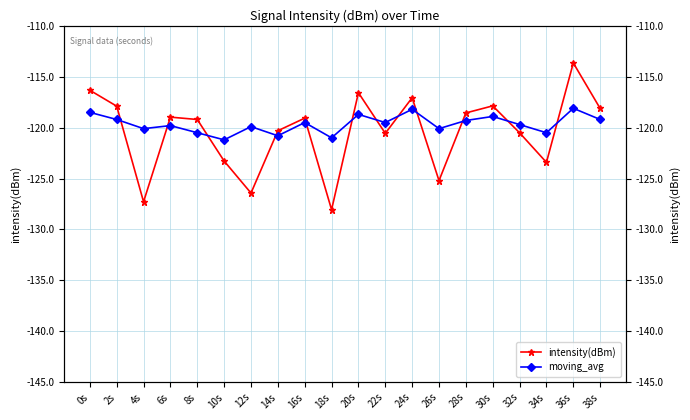

Between which two adjacent categories do intensity(dBm) and moving_avg first intersect?

2s and 4s